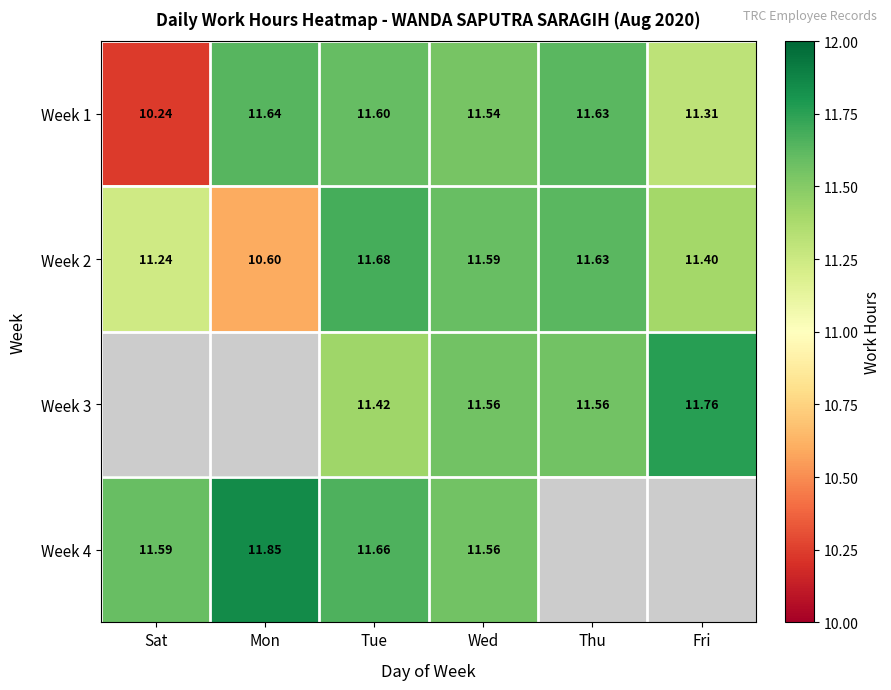

At which label does Week 2 first exceed 11?

Sat